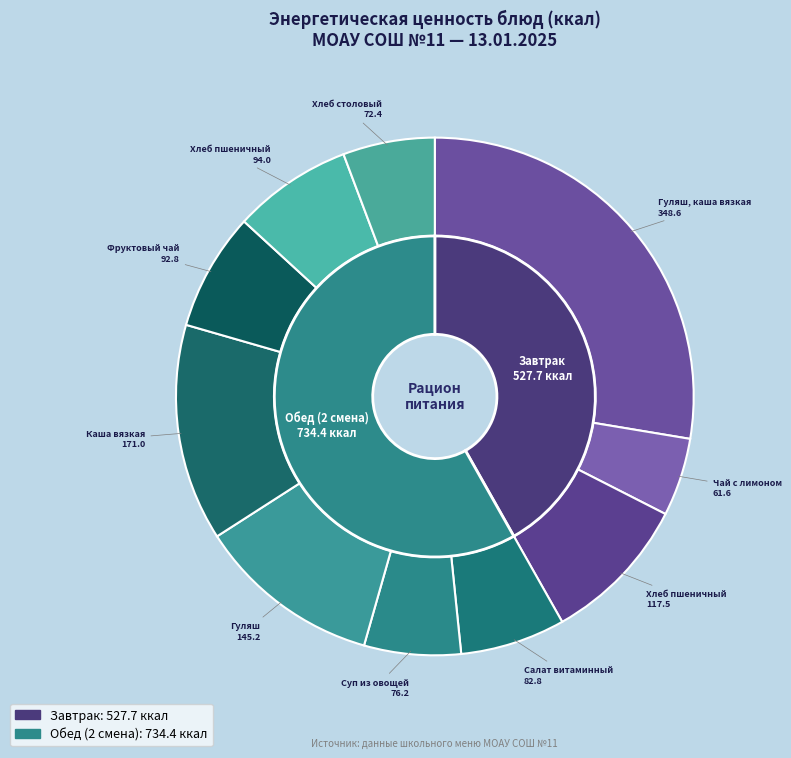

Combined, do Каша вязкая (гречневая) (обед) and Хлеб столовый (ржано-пшеничный) account for over 50%?

No